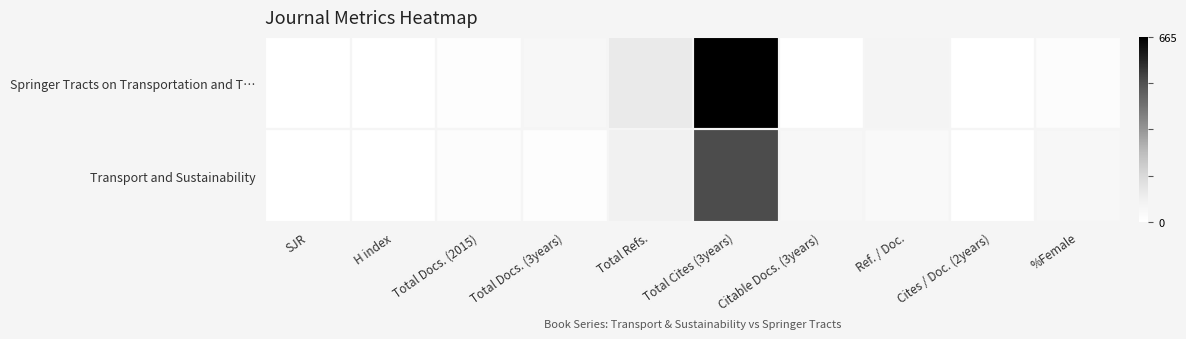

Which series has the largest total across all categories?

Springer Tracts on Transportation and T…